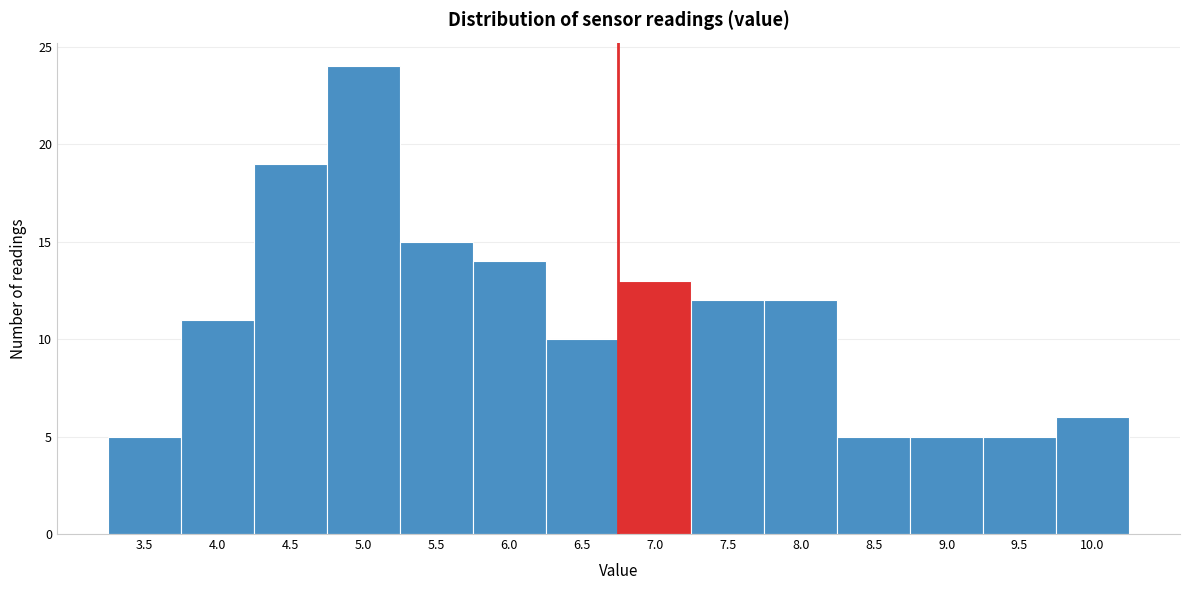

Reading left to right, what are all the values shown in this chart?

5	11	19	24	15	14	10	13	12	12	5	5	5	6